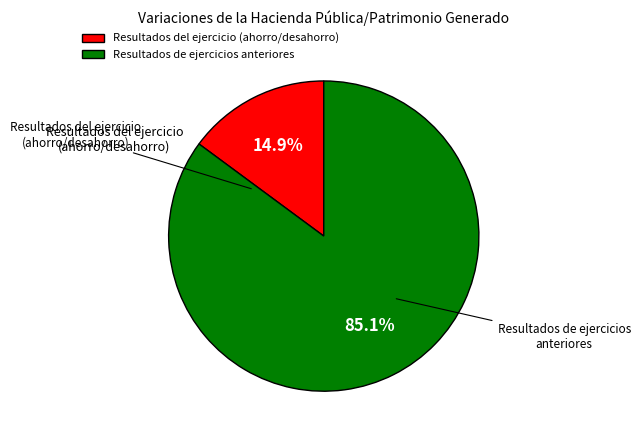

To the nearest percent, what is the combined percentage of Resultados de ejercicios anteriores and Resultados del ejercicio (ahorro/desahorro)?

100%